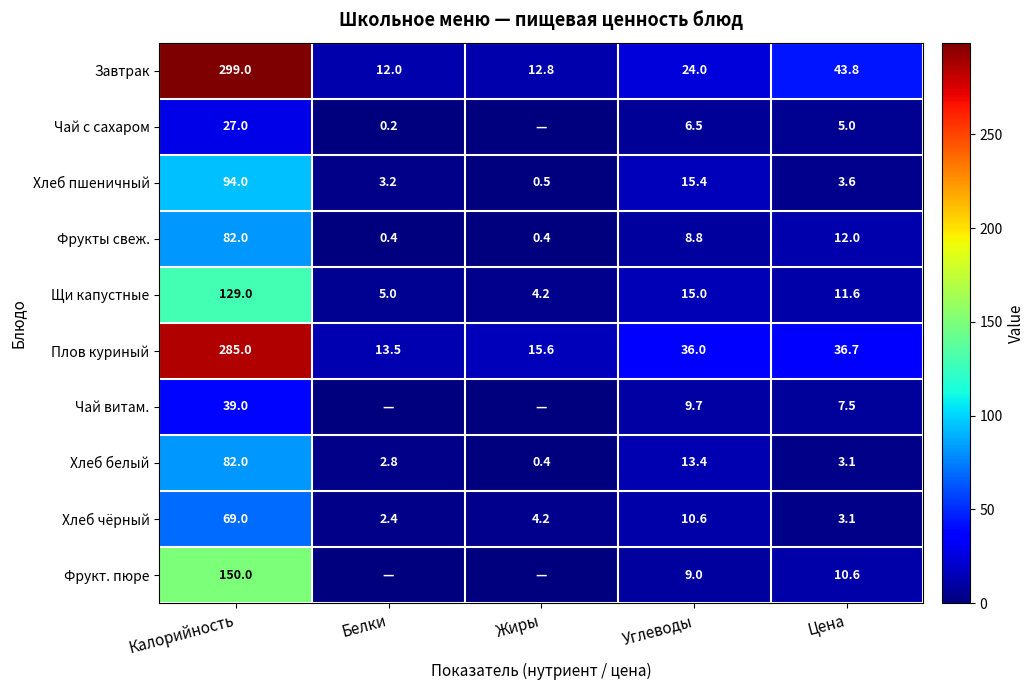

True or false: Чай с сахаром has a value of 6.5 at Углеводы.

True